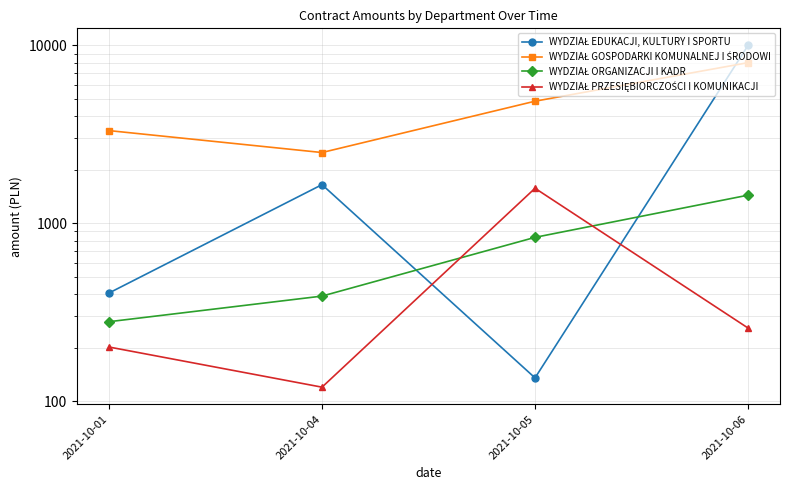

At which label does WYDZIAŁ PRZESIĘBIORCZOŚCI I KOMUNIKACJI reach its minimum?

2021-10-04